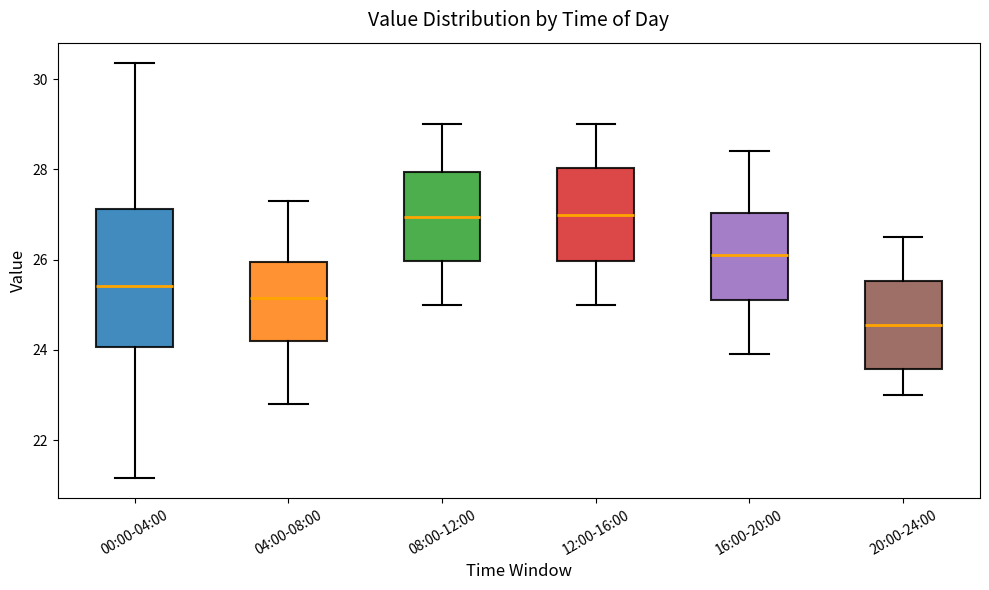

Where does the upper whisker of the box for 08:00-12:00 end on the y-axis? The values are not printed on the chart, so give them approximately, as read against the axis.

29.0